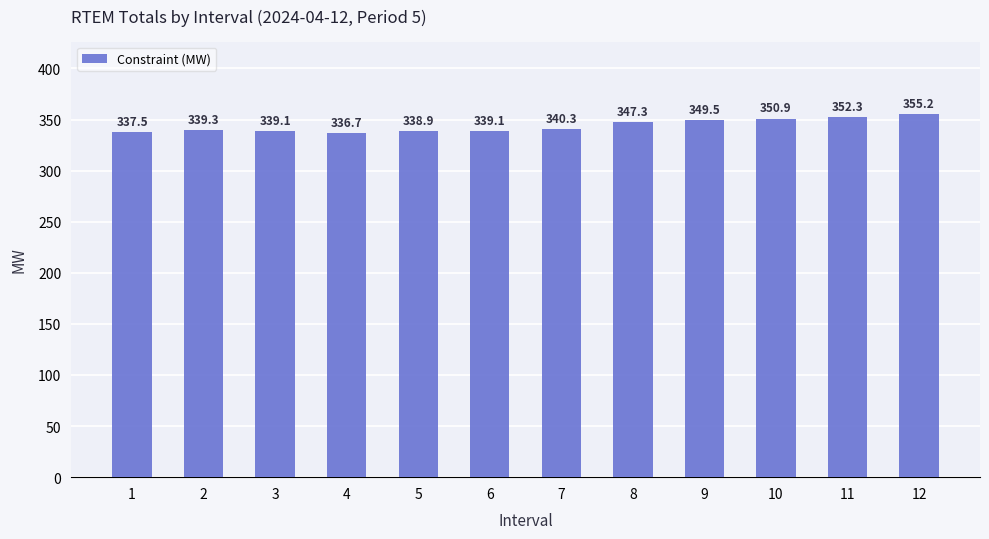

Which category has the highest value across all series?

12